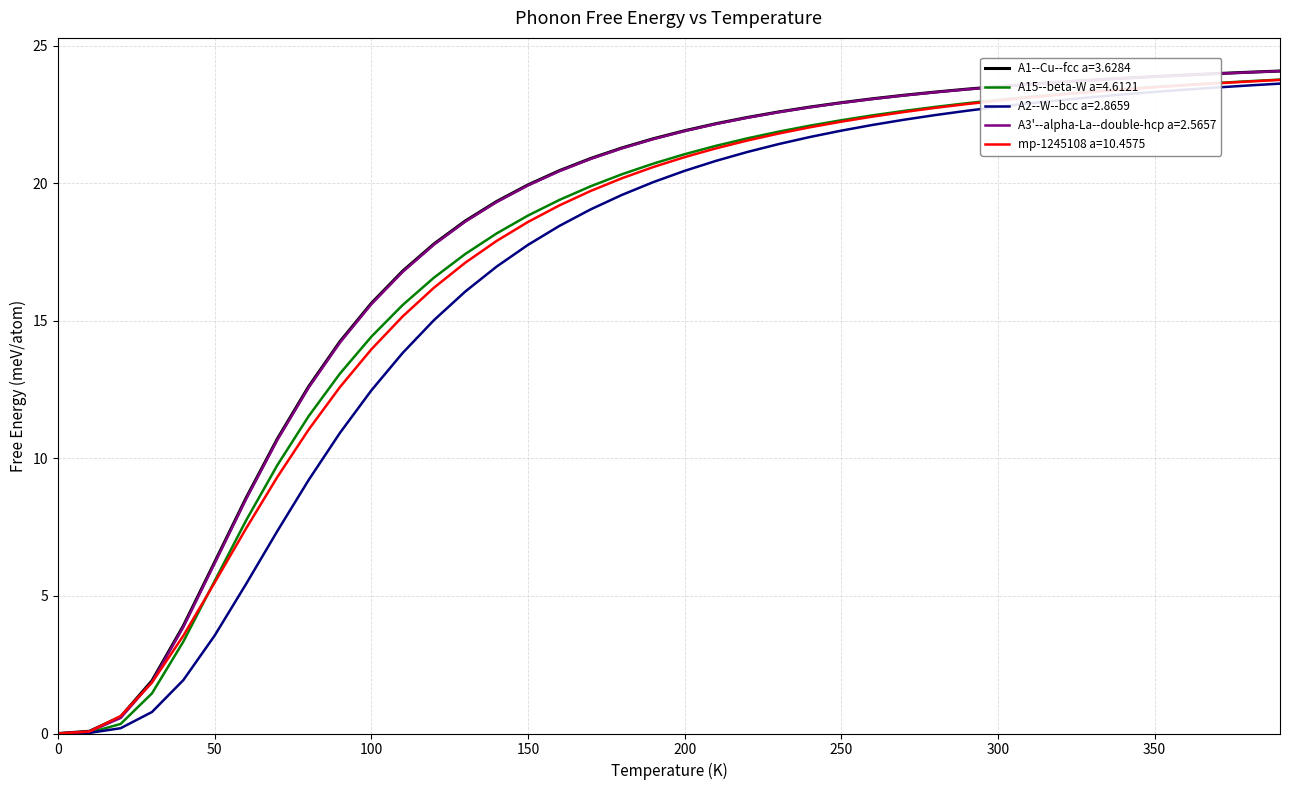

What is the maximum value shown in the chart?

24.1